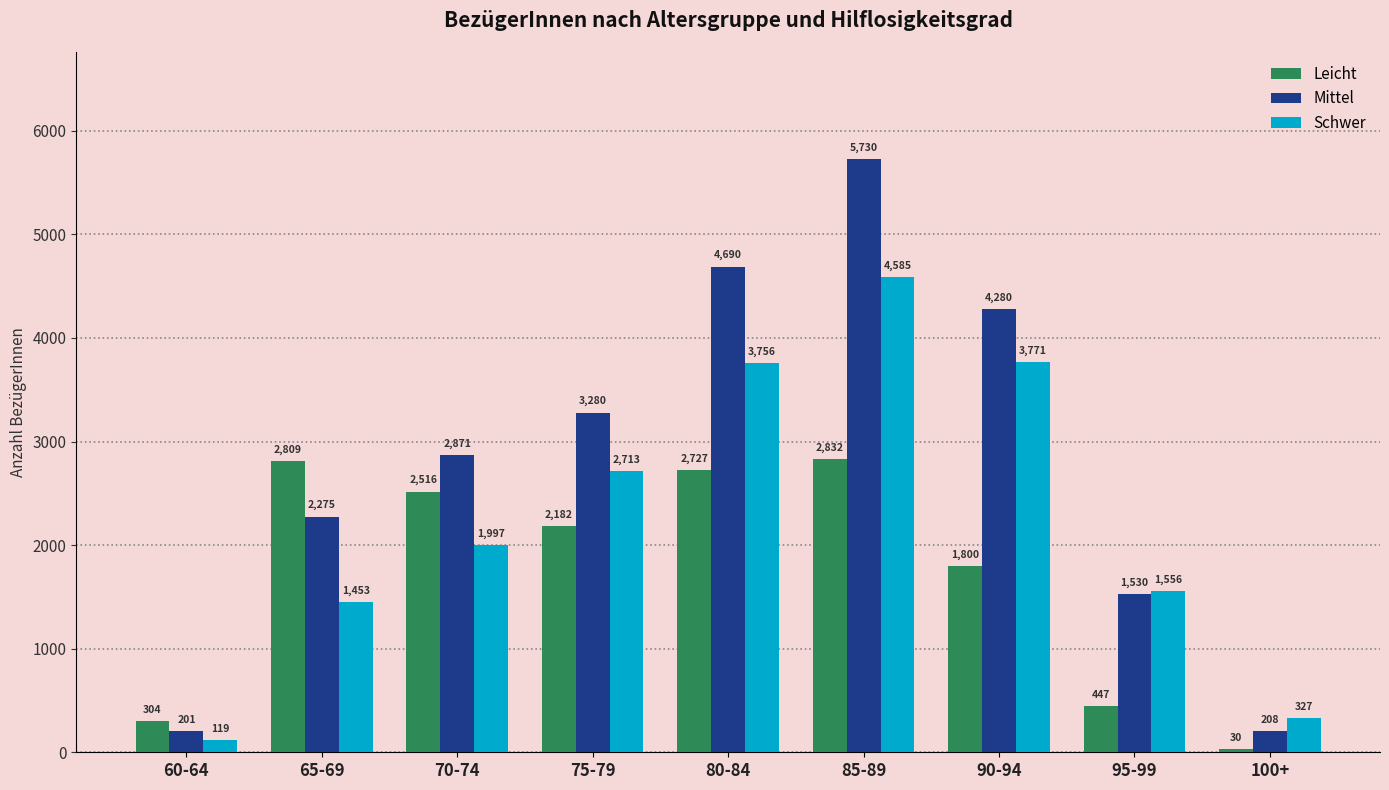

At how many categories does at least one series exceed 2200?

6